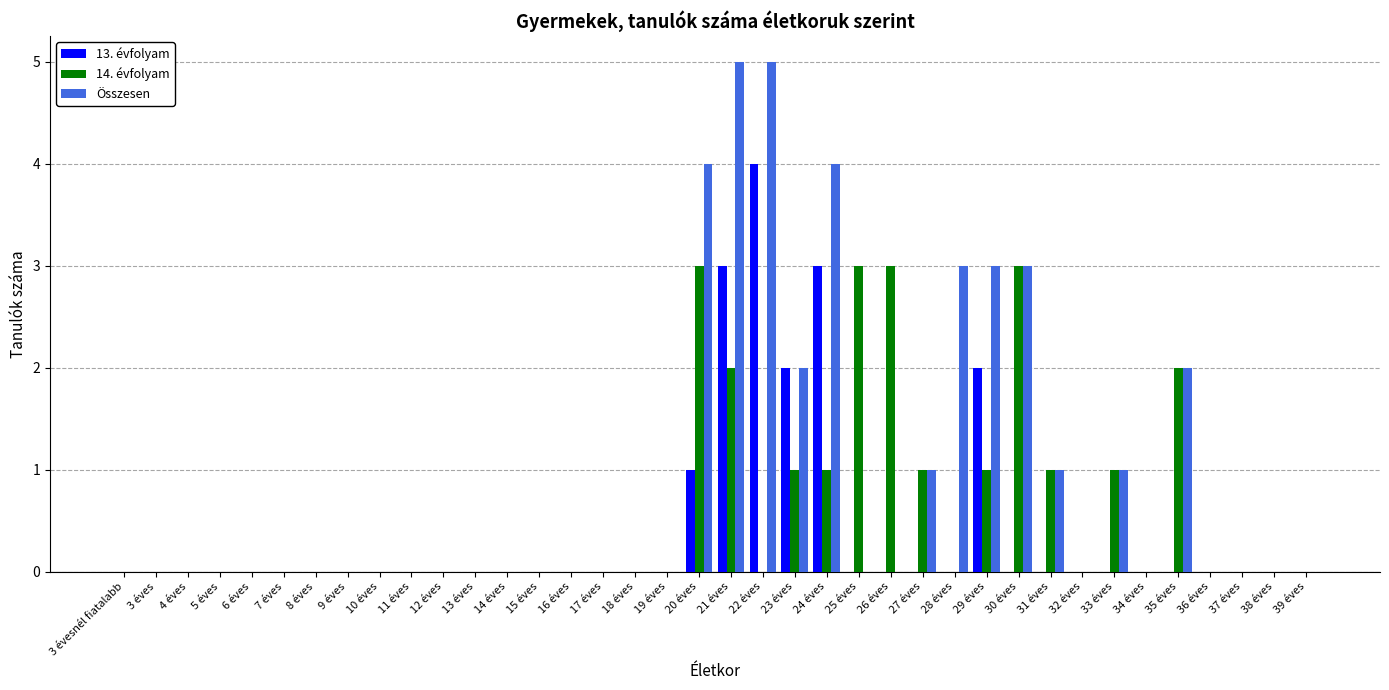

The 14. évfolyam series shows -1 at 8 éves. True or false?

False